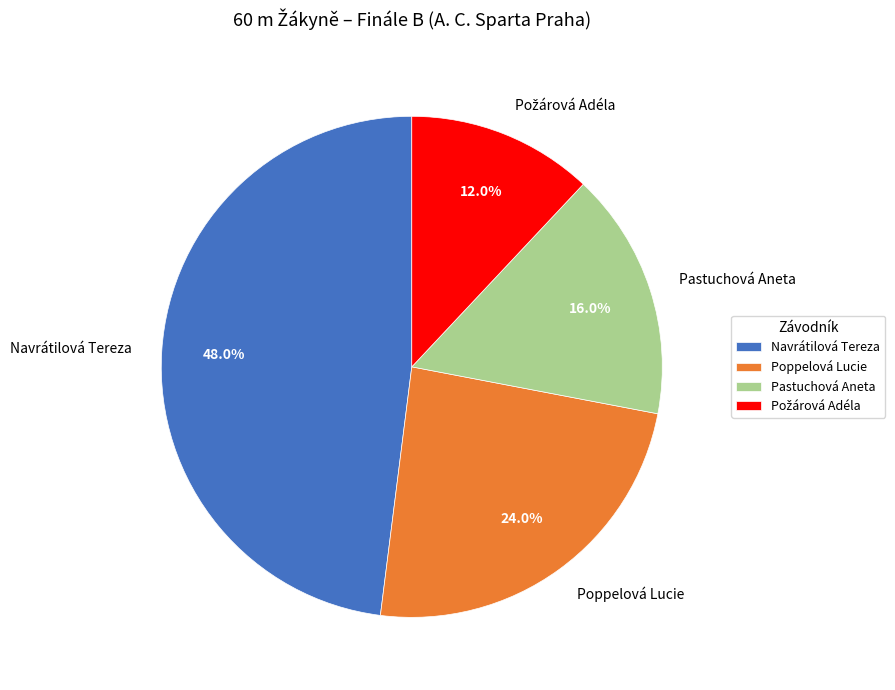

Which slice is the largest?

Navrátilová Tereza